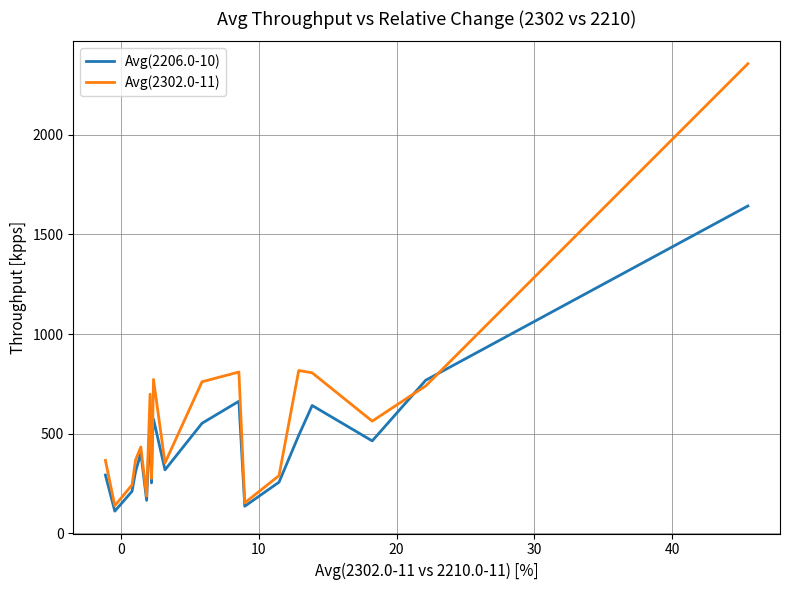

Which series has the widest spread of values?

Avg(2302.0-11)